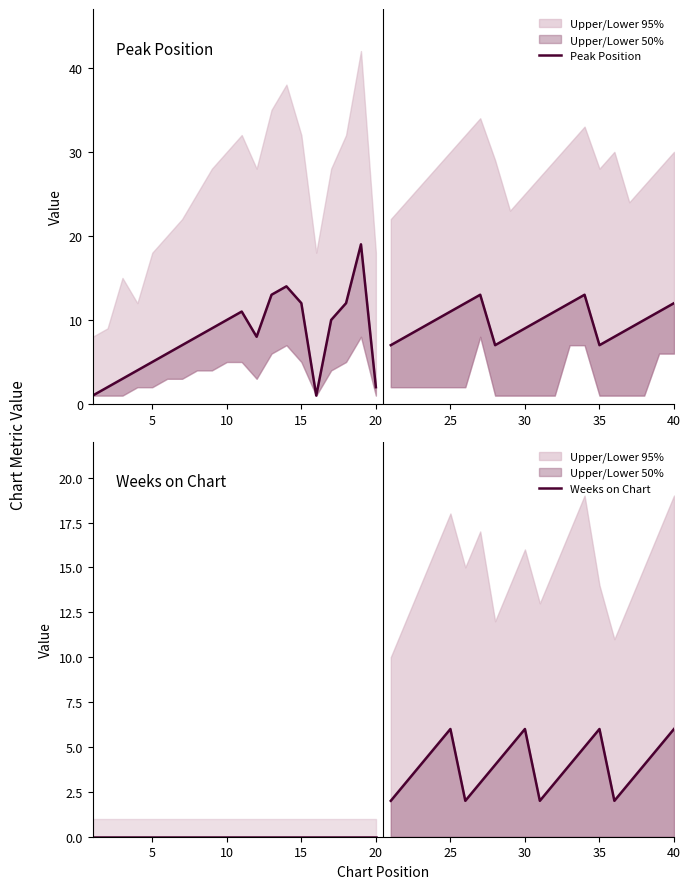

Is it true that Weeks on Chart equals 0 at 15?

True